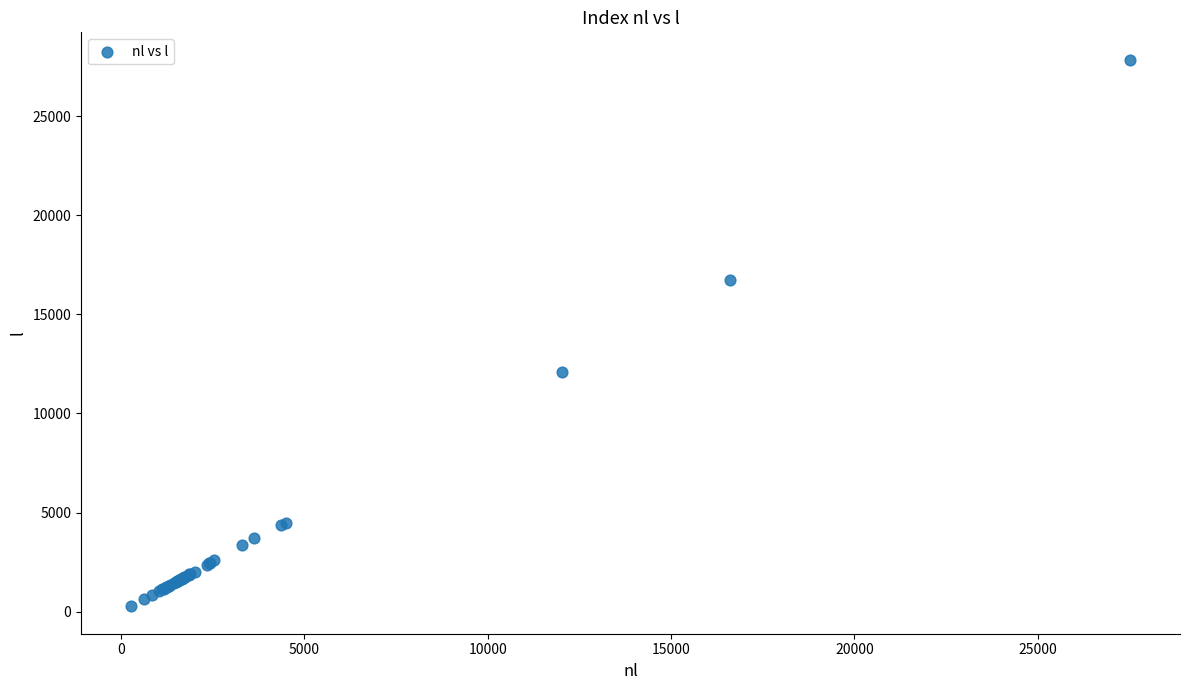

What Y value in the scatter plot is closest to 14057?

12092.4